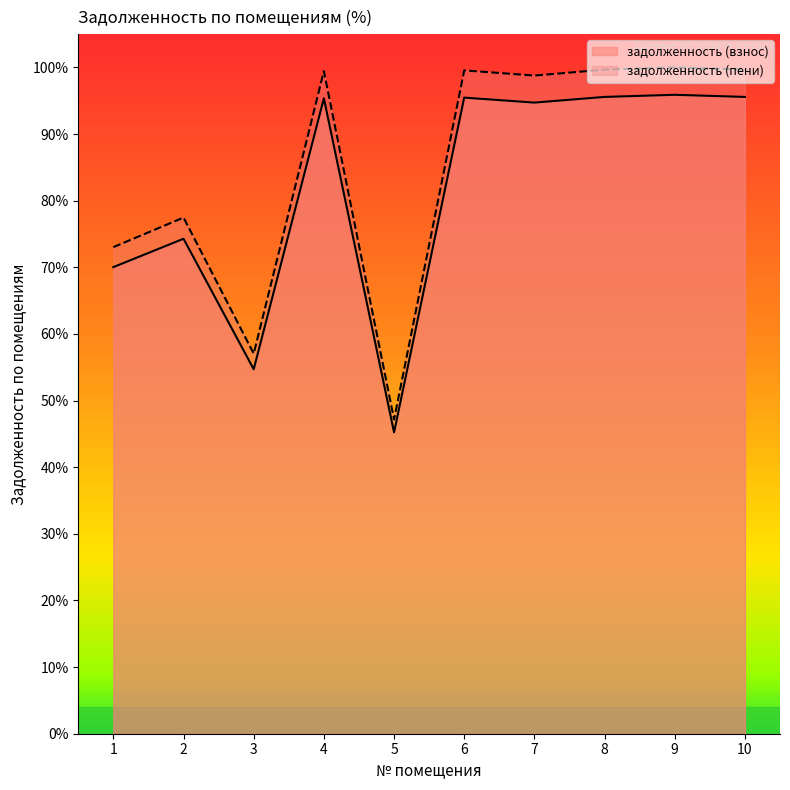

At how many categories does at least one series exceed 84?

6